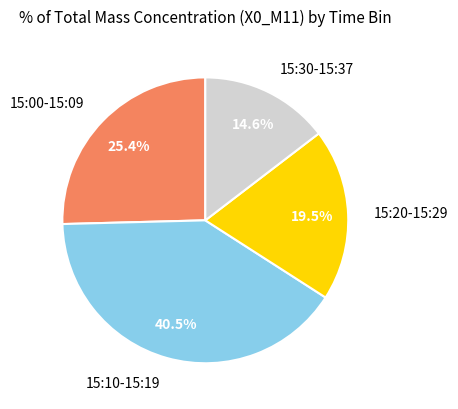

Which slice is the smallest?

15:30-15:37